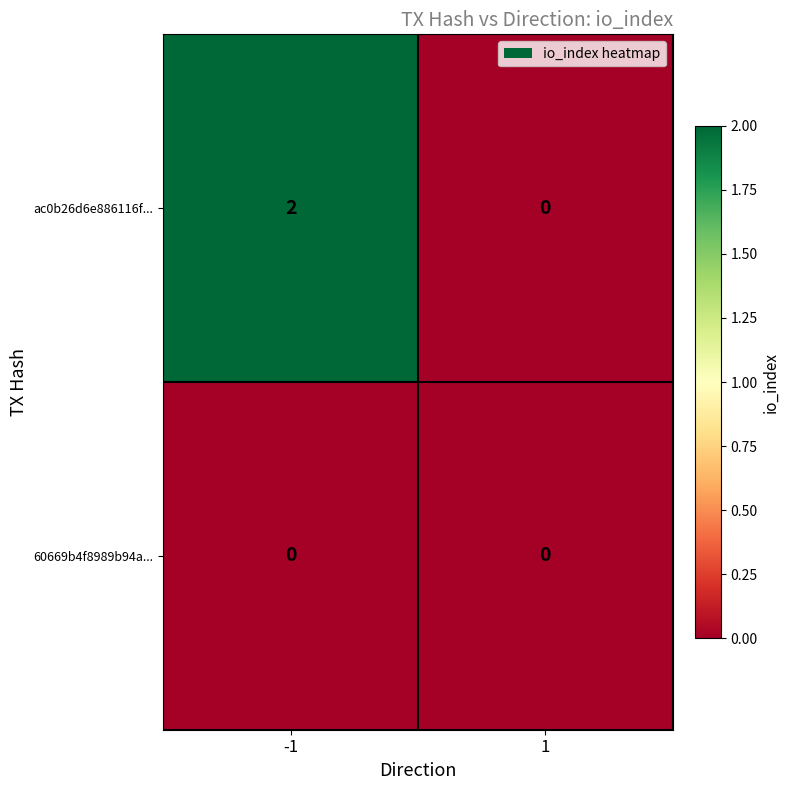

Reading right to left, list all the values displayed in this chart.

ac0b26d6e886116f...: 1=0	-1=2
60669b4f8989b94a...: 1=0	-1=0